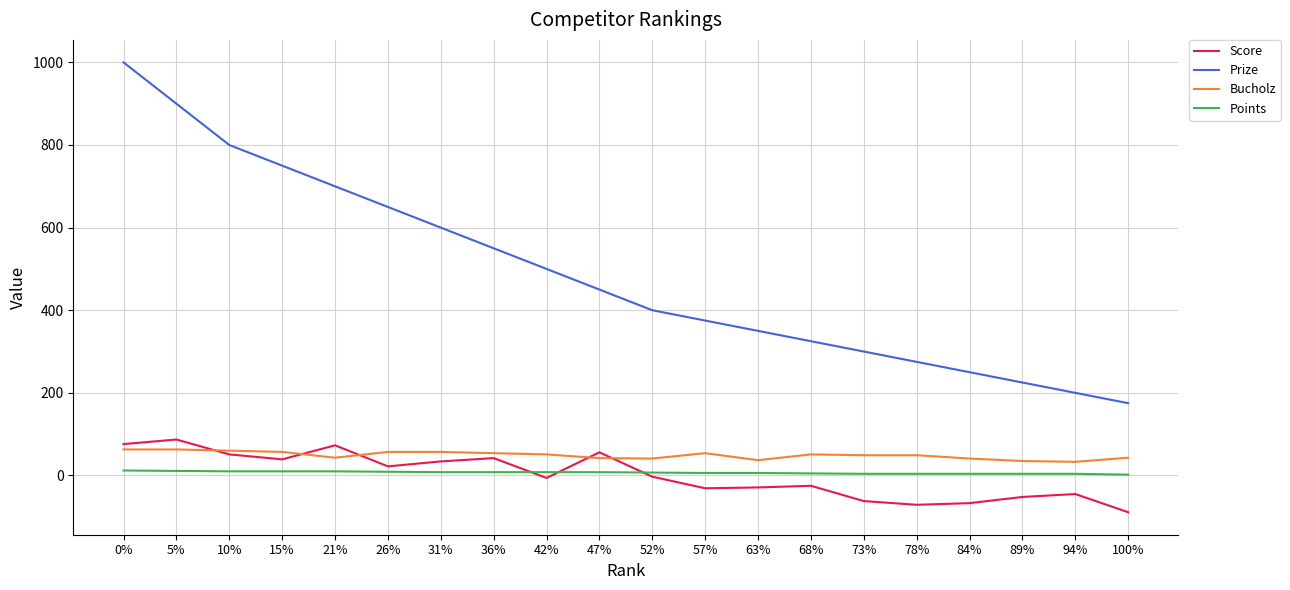

True or false: Prize has more than 2 interior local peaks.

False